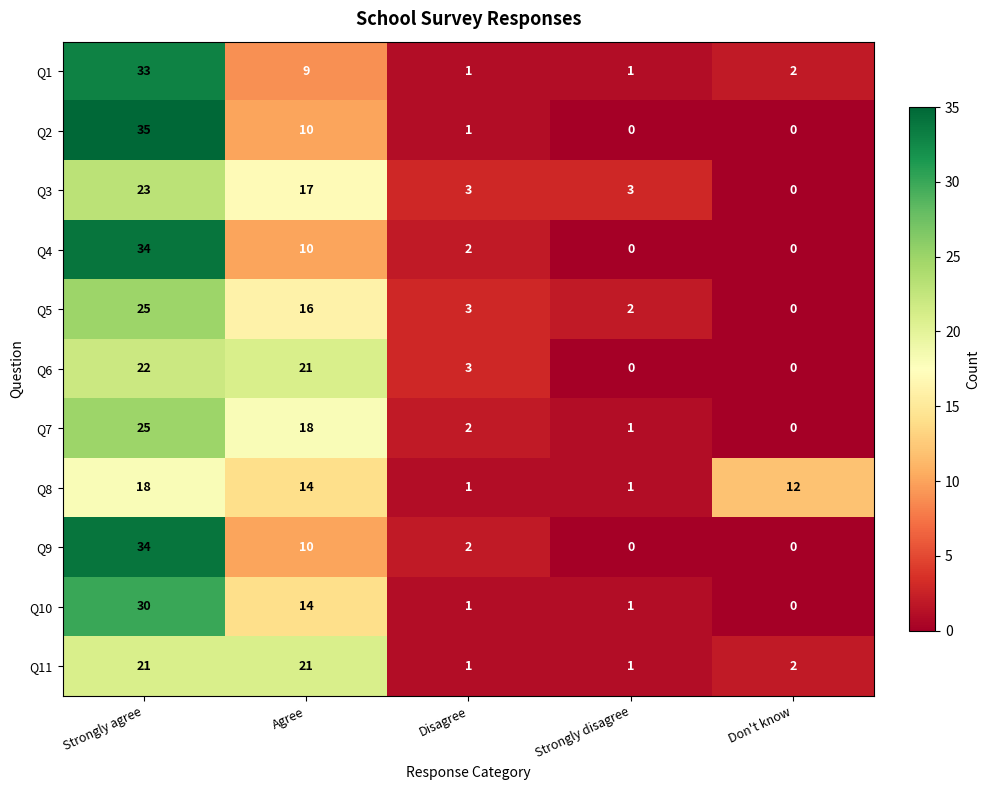

What is the average value of the Q9 series?

9